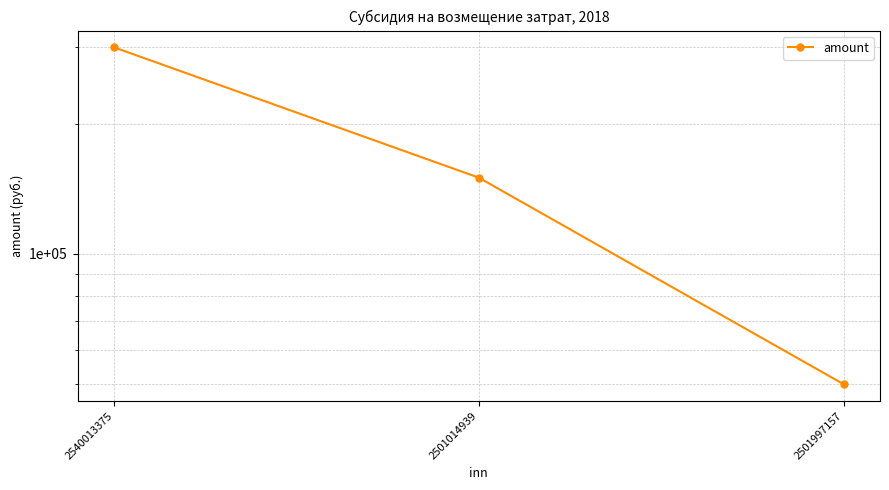

How many data points does each series have?

3